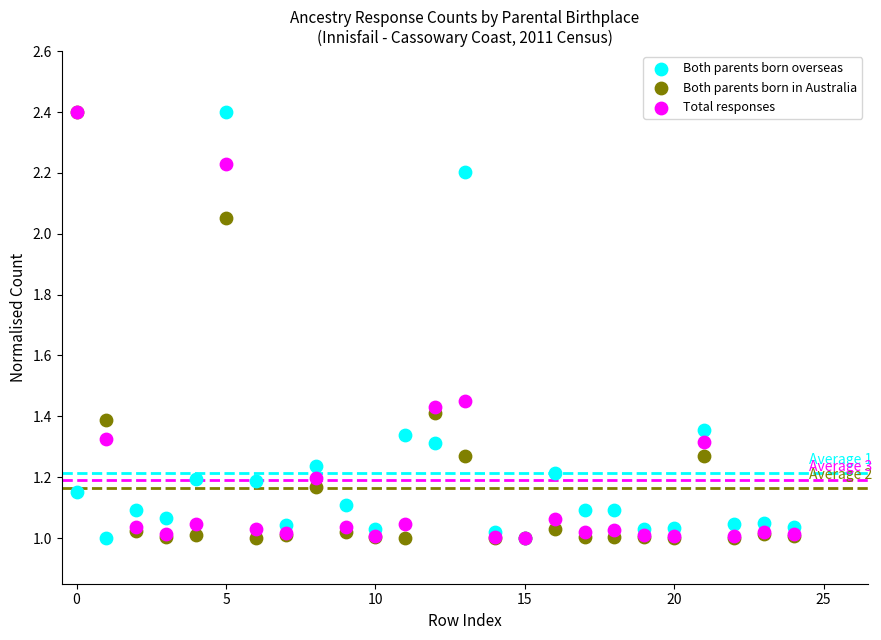

What are all the series names shown in the legend?

Both parents born overseas, Both parents born in Australia, Total responses